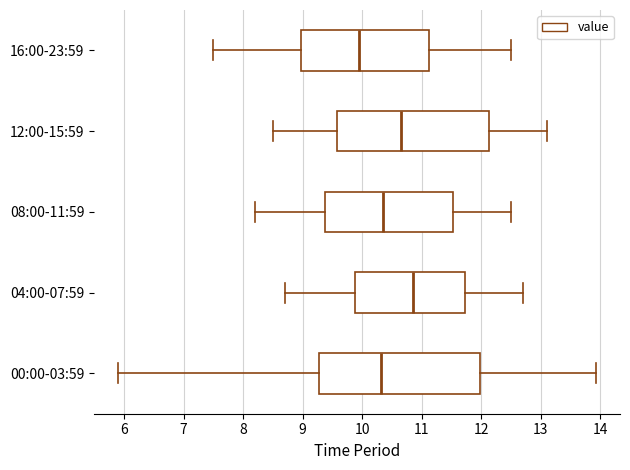

Comparing the boxes themselves (not the whiskers), which one is the widest?

00:00-03:59